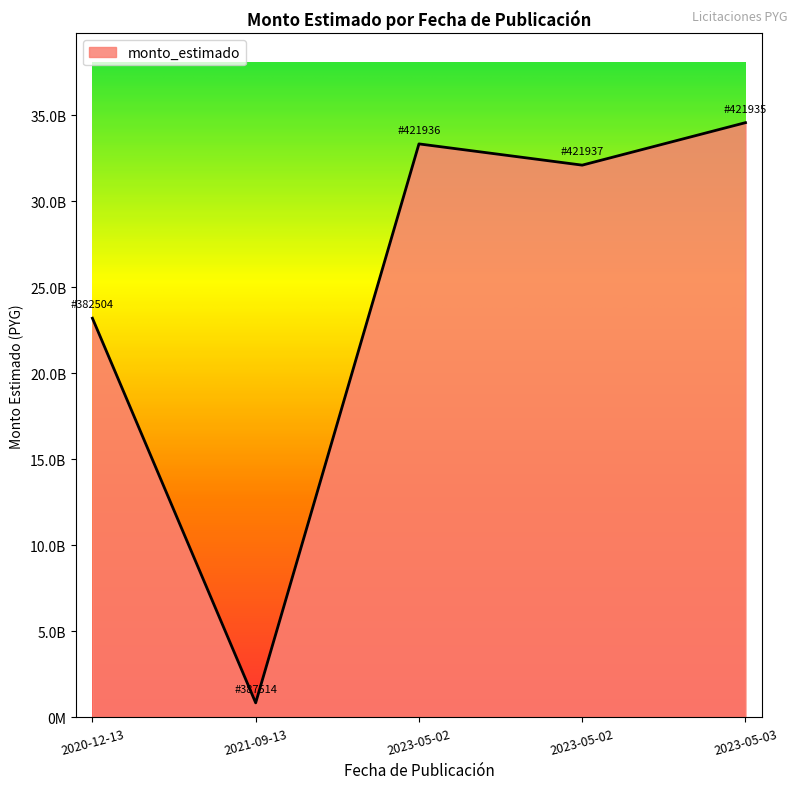

Reading left to right, extract all data points from this chart.

23211476558	847783923	33347601828	32112505464	34582698192